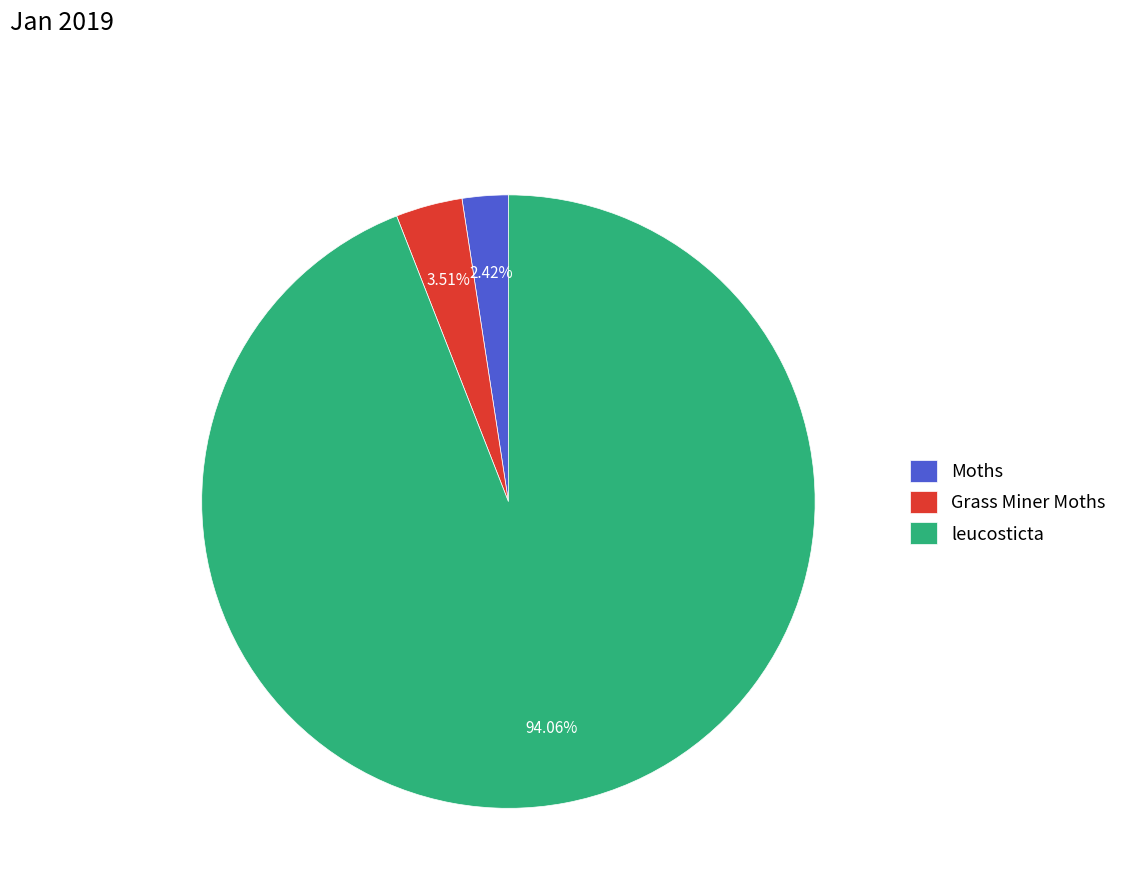

Combined, do Grass Miner Moths and Moths account for over 50%?

No